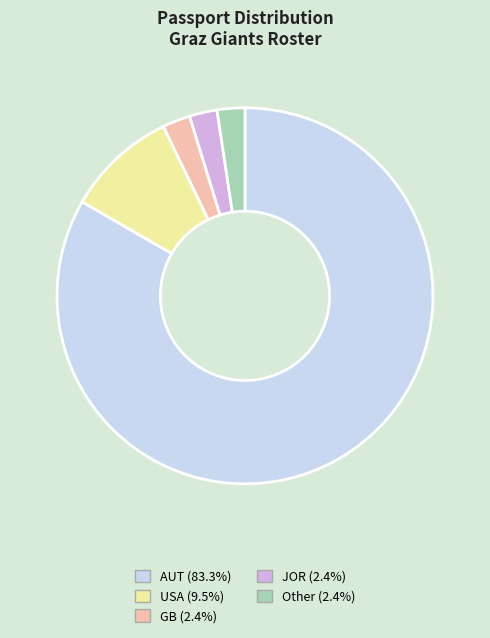

What is the ratio of the value at GB to the value at Other?

1.0